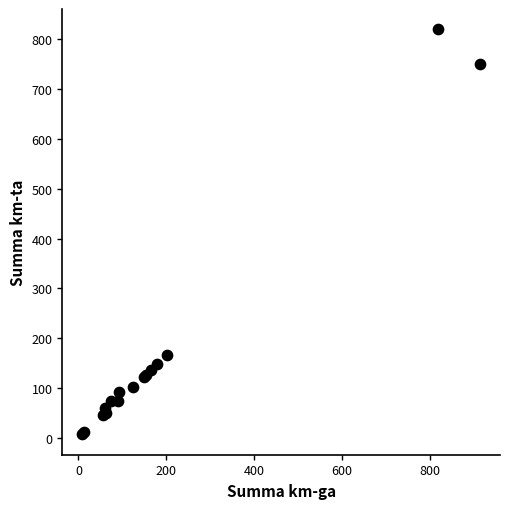

What Y value in the scatter plot is closest to 413?

166.0